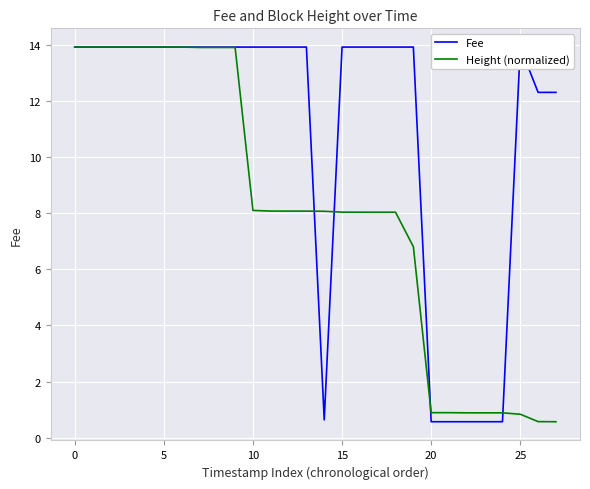

The value of Height (normalized) at 25 is 0.8. True or false?

True